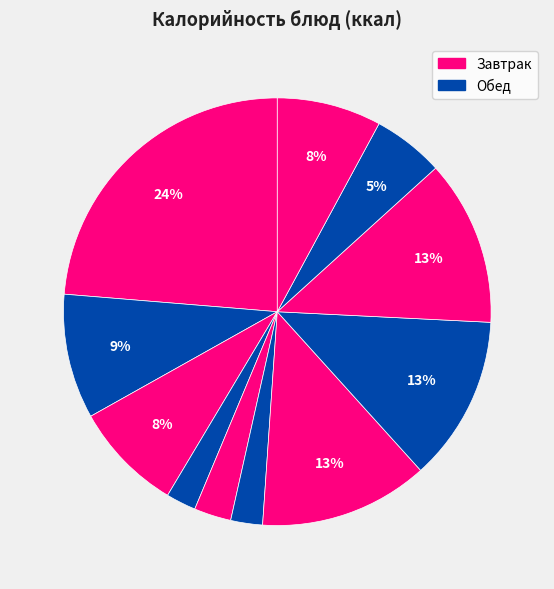

What is the smallest slice in the pie chart?

Сыр порционно